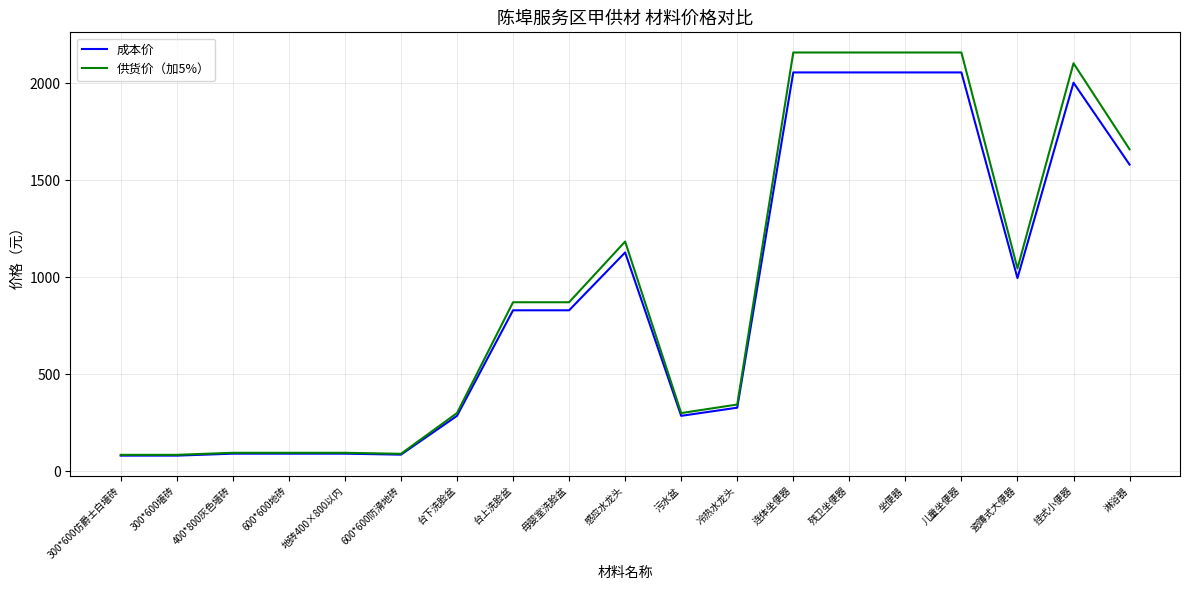

Rank the series by their maximum value, from lowest to highest.

成本价, 供货价（加5%）